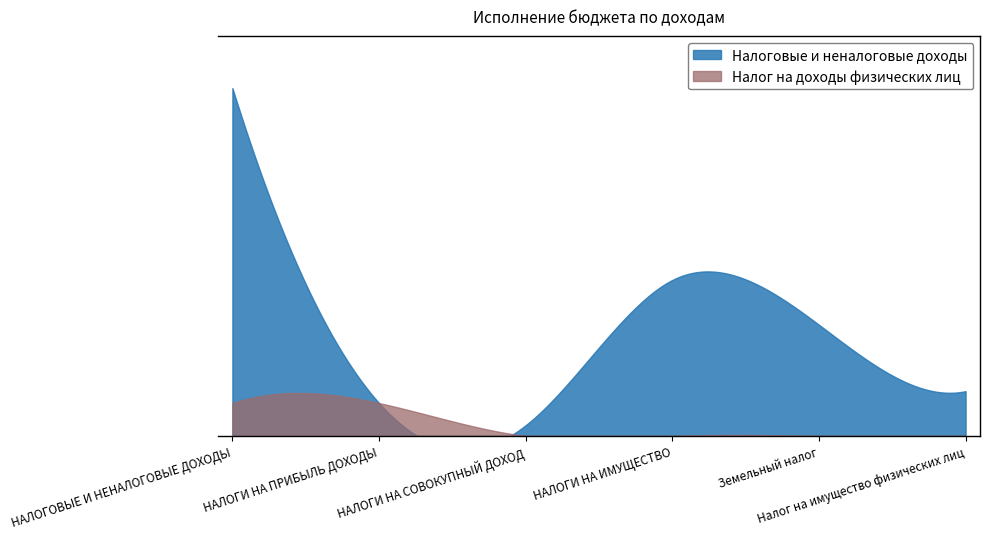

Which series has the largest total across all categories?

Налоговые и неналоговые доходы